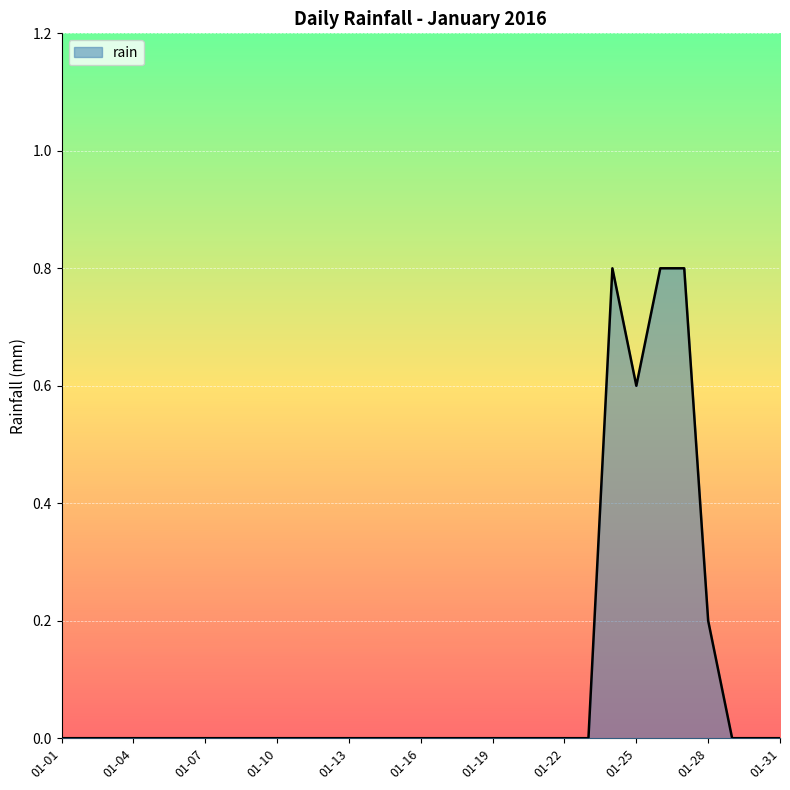

What is the greatest value displayed?

0.8